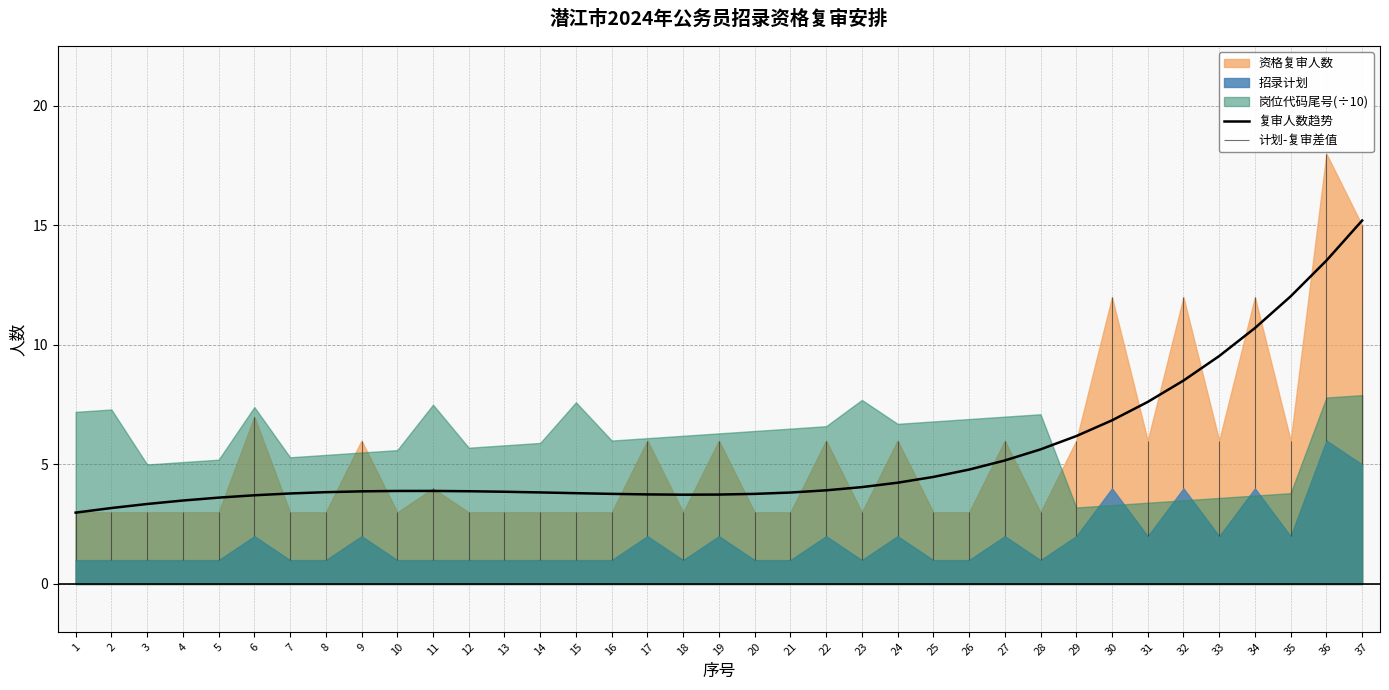

Where is 复审人数趋势 nearest to the value 9?

32